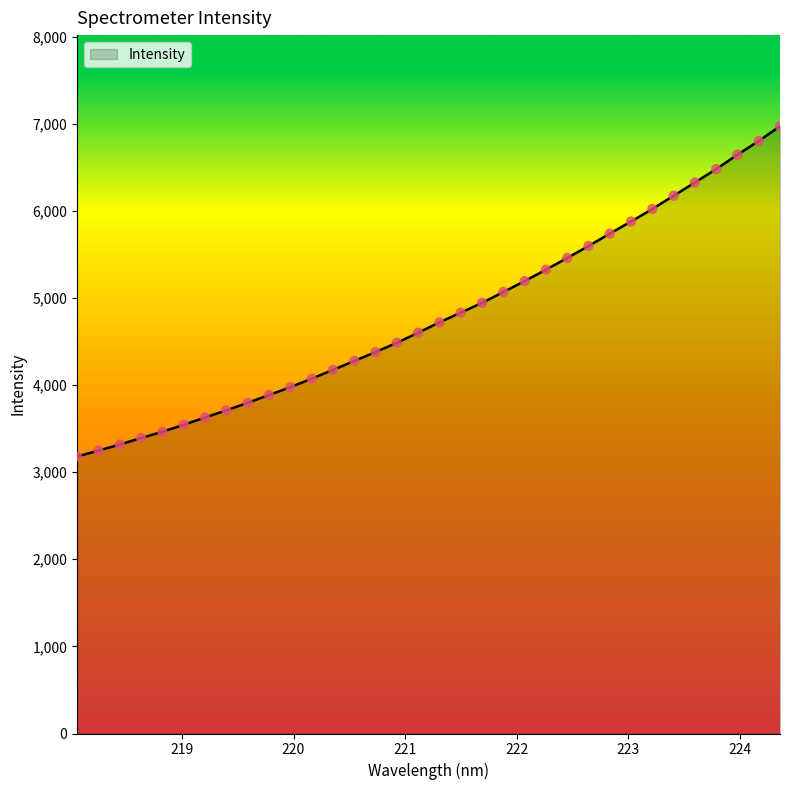

What is the smallest value displayed?

3180.3